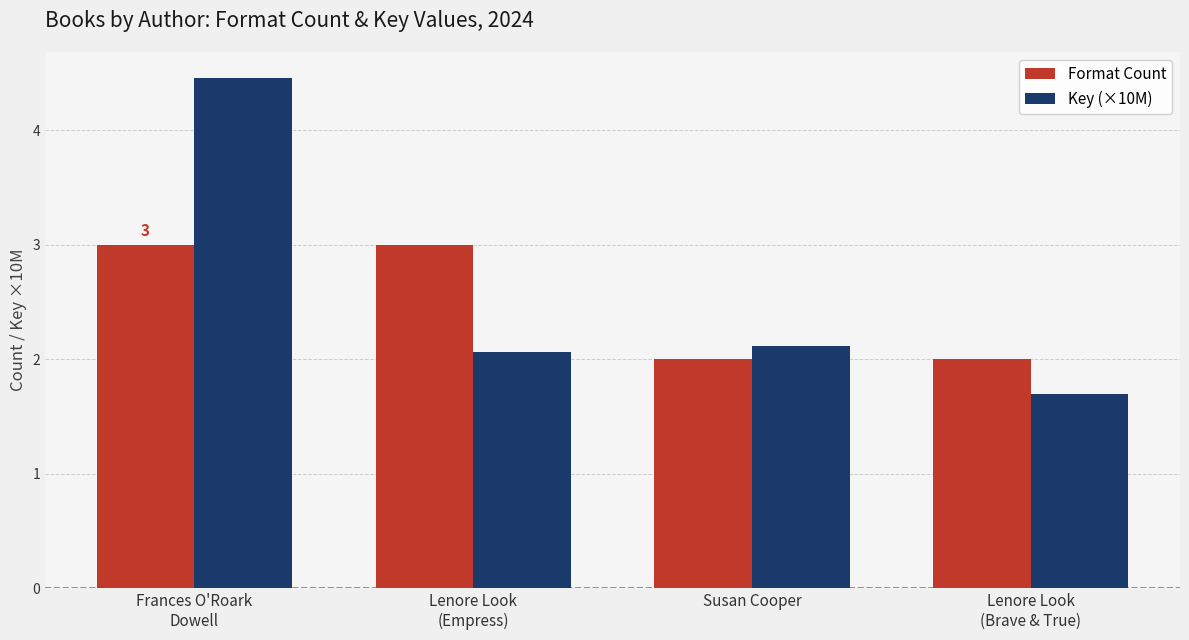

What is the average value of the Key (×10M) series?

2.6